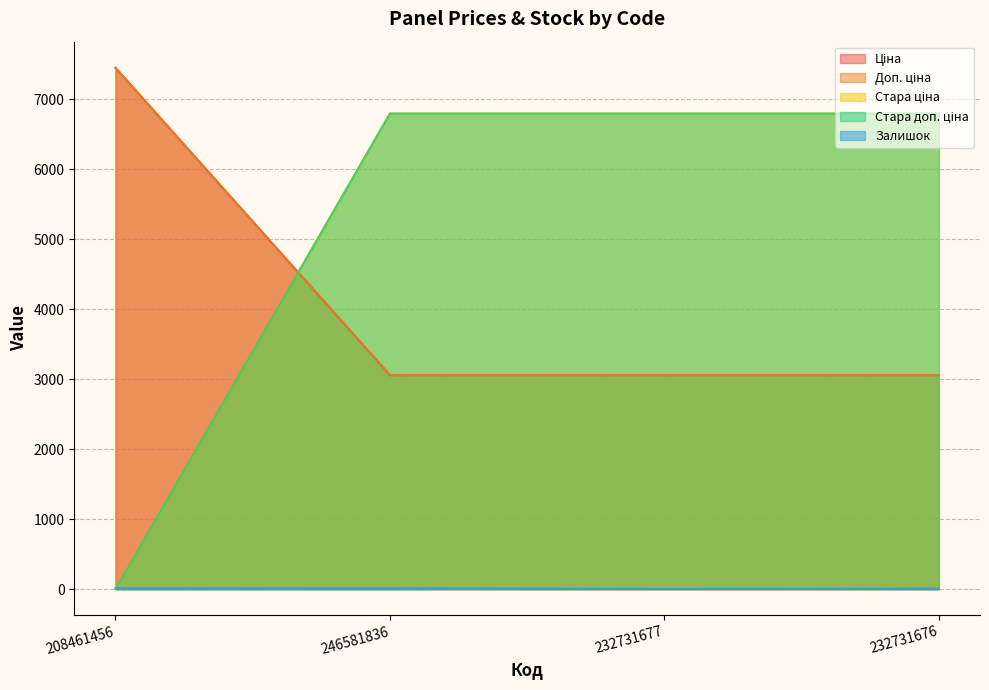

How many values in the Стара доп. ціна series are below 6799?

1